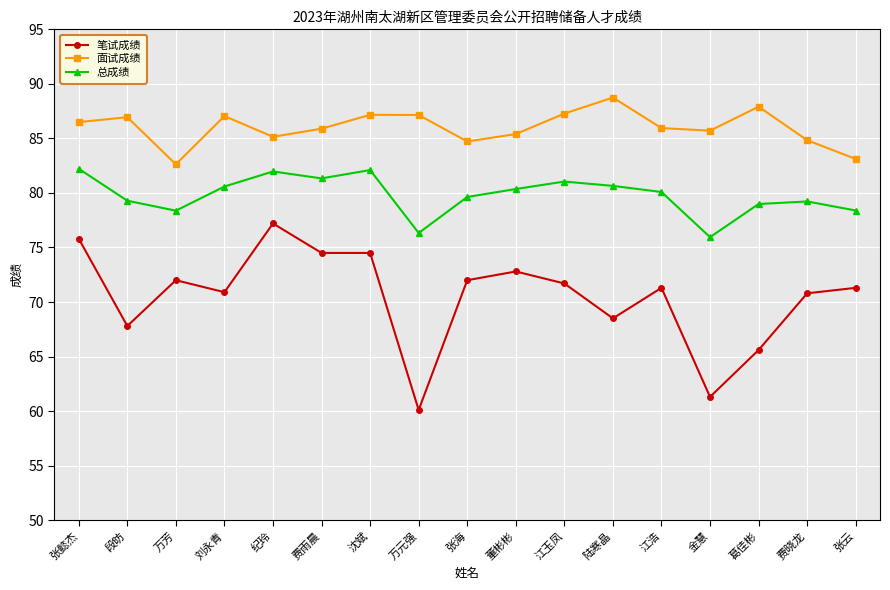

What is the difference between the highest and lowest values at 葛佳彬?

22.3